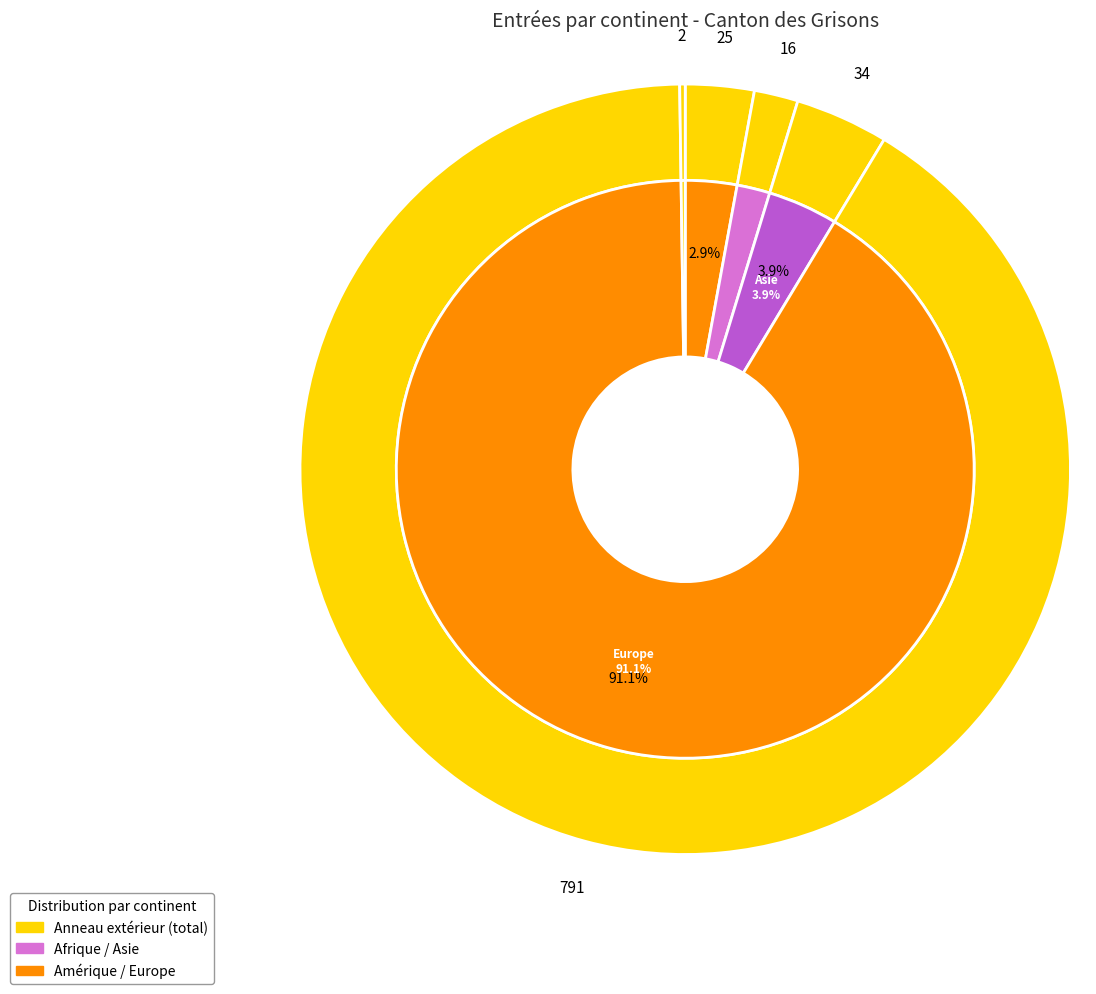

To the nearest percent, what is the combined percentage of Afrique and Océanie?

3%